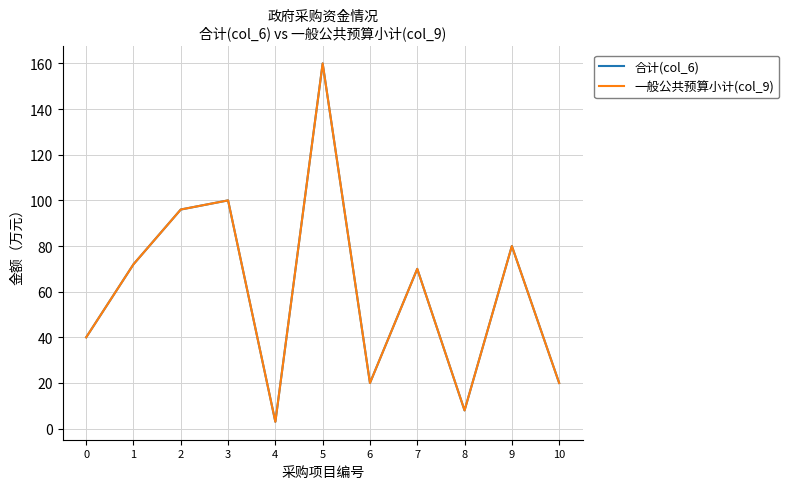

What is the average value of the 一般公共预算小计(col_9) series?

61